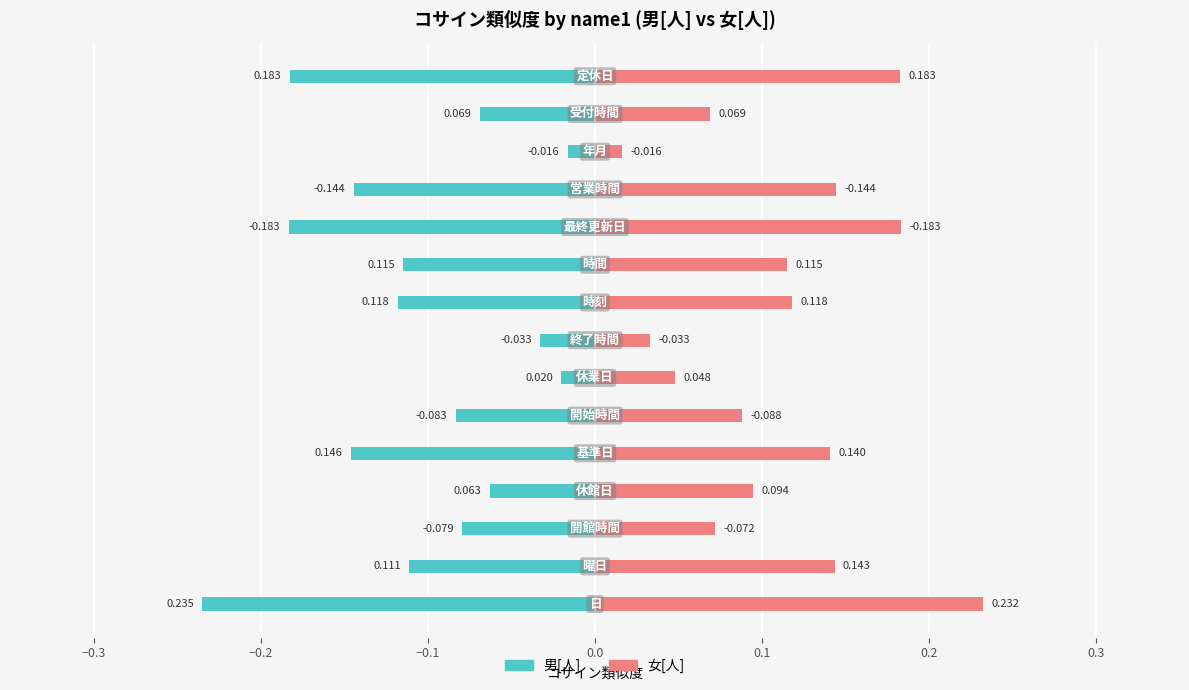

What are all the series names shown in the legend?

男[人], 女[人]